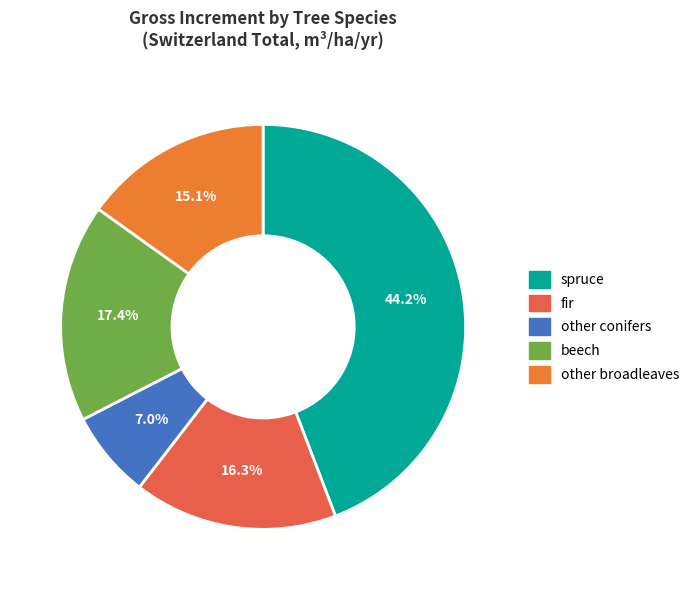

What percentage is the other broadleaves slice, to the nearest percent?

15%